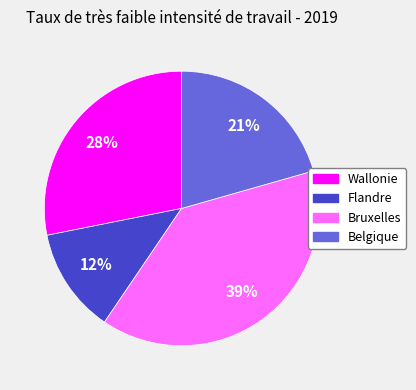

What is the largest slice in the pie chart?

Bruxelles